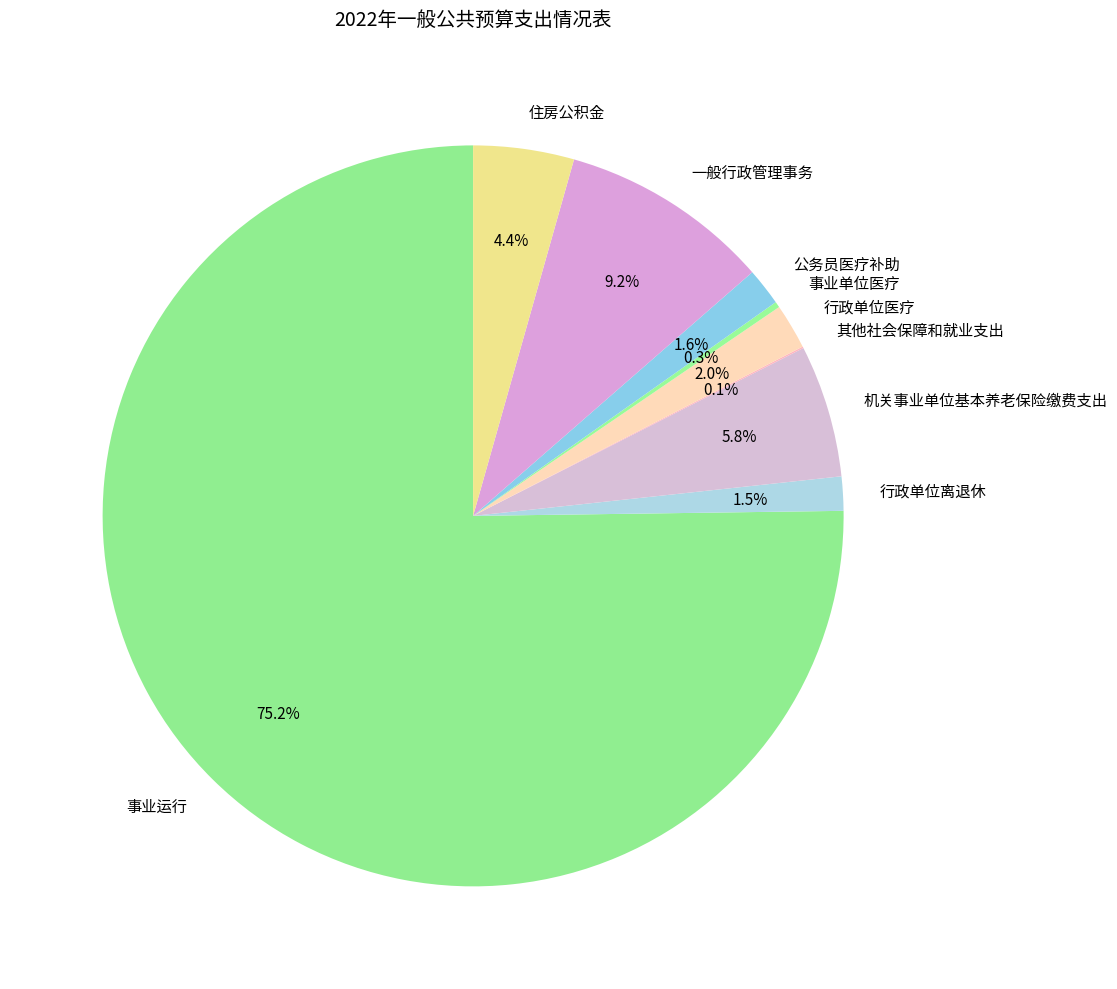

Do 机关事业单位基本养老保险缴费支出 and 行政单位医疗 together represent more than half of the pie?

No